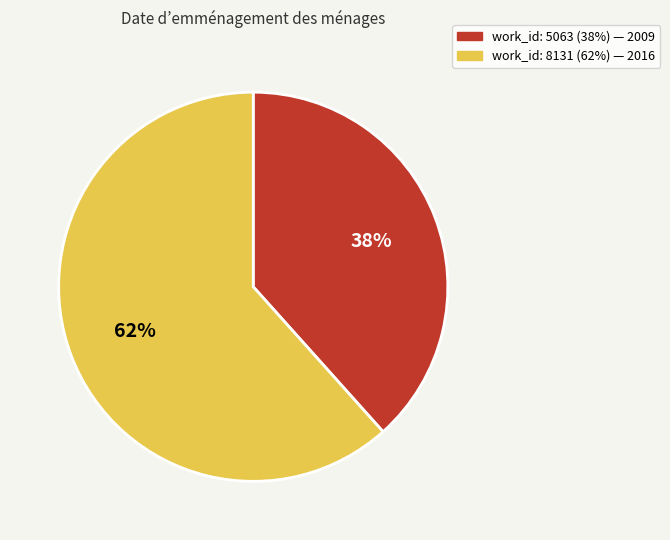

Count the number of slices in the pie.

2